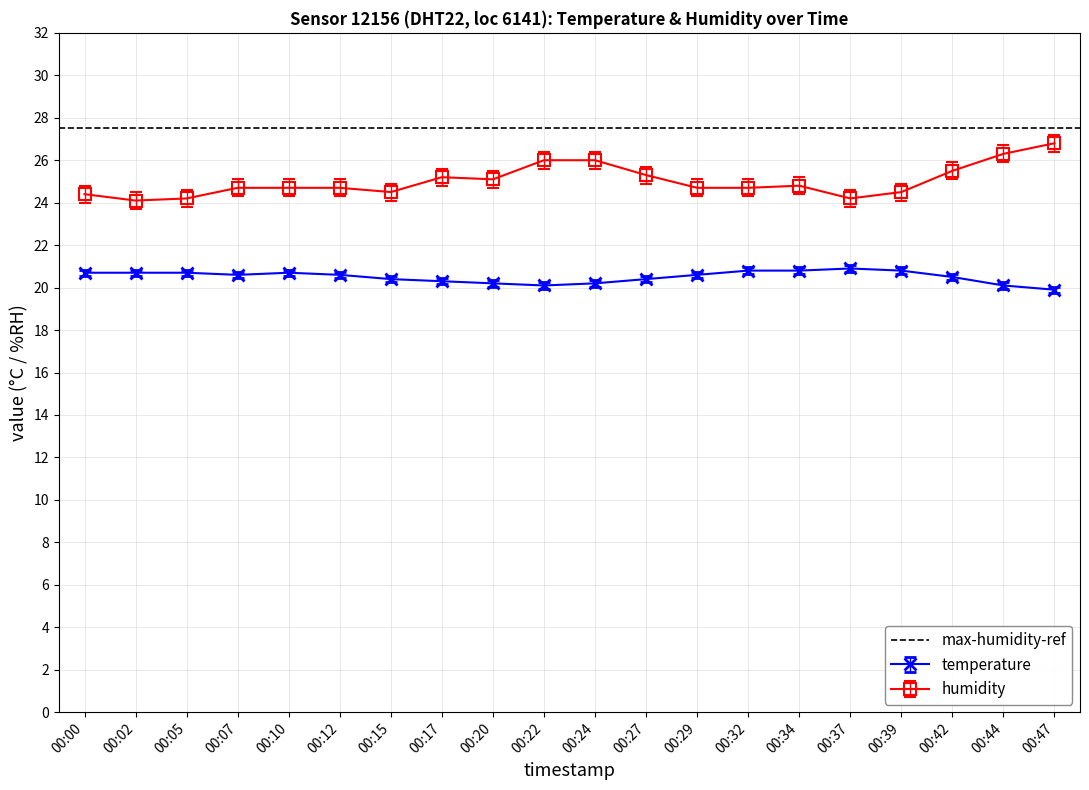

What is the maximum value for humidity?

26.8